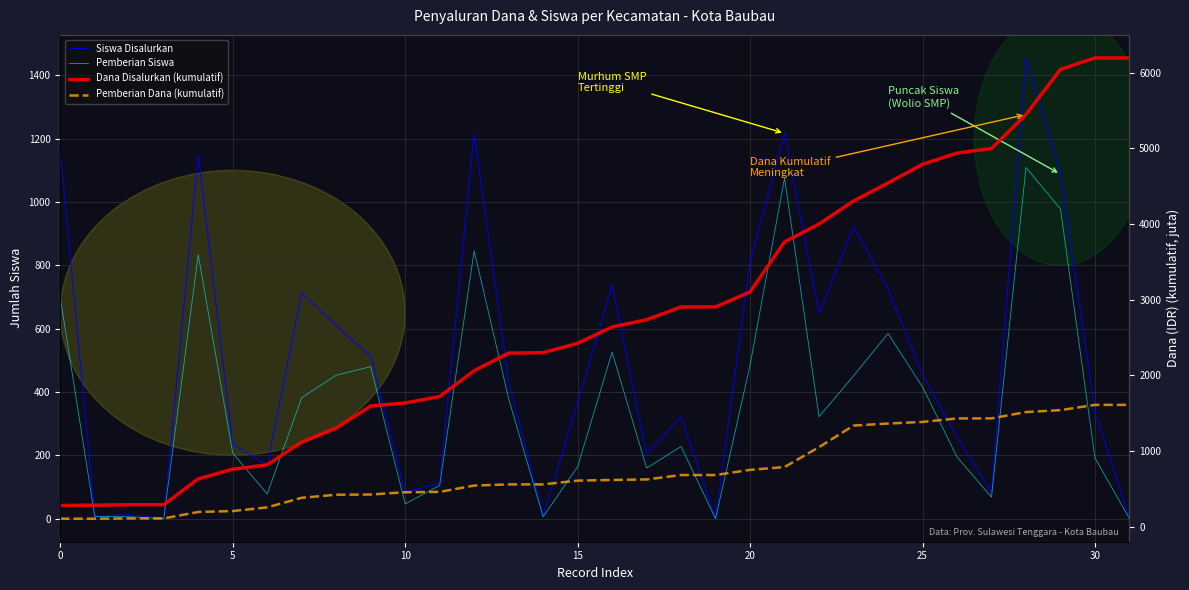

What is the average value of the Dana Disalurkan (kumulatif) series?

2791.0